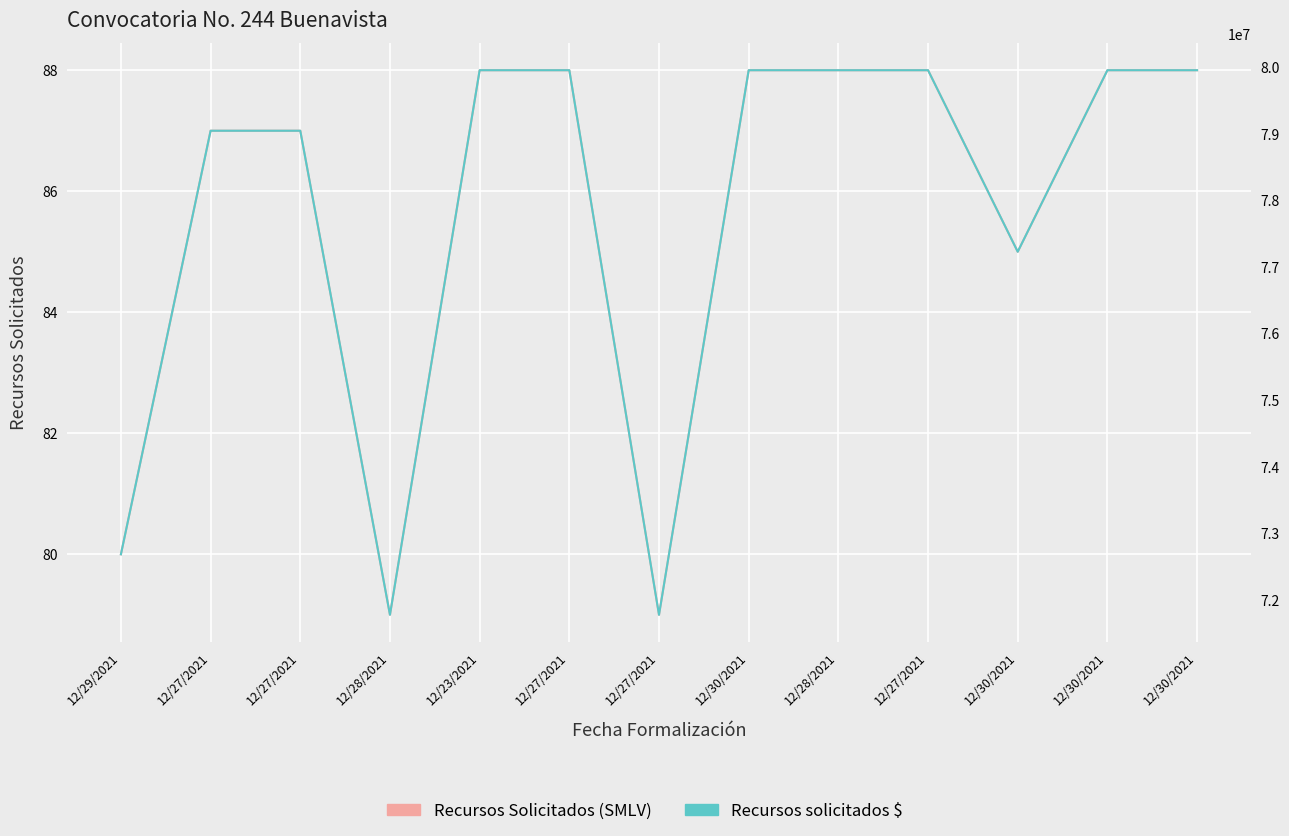

Reading right to left, what are all the values shown in this chart?

Recursos Solicitados (SMLV): 12/30/2021=88	12/30/2021=88	12/30/2021=85	12/27/2021=88	12/28/2021=88	12/30/2021=88	12/27/2021=79	12/27/2021=88	12/23/2021=88	12/28/2021=79	12/27/2021=87	12/27/2021=87	12/29/2021=80
Recursos solicitados $: 12/30/2021=79950288	12/30/2021=79950288	12/30/2021=77224710	12/27/2021=79950288	12/28/2021=79950288	12/30/2021=79950288	12/27/2021=71773554	12/27/2021=79950288	12/23/2021=79950288	12/28/2021=71773554	12/27/2021=79041762	12/27/2021=79041762	12/29/2021=72682080